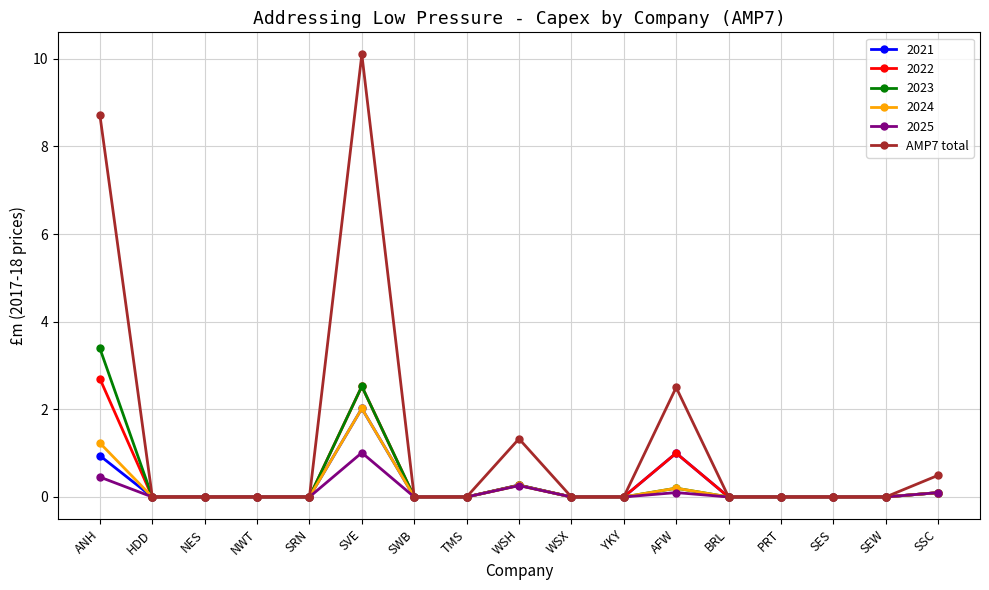

True or false: 2024 has more than 0 points higher than both neighbors.

True